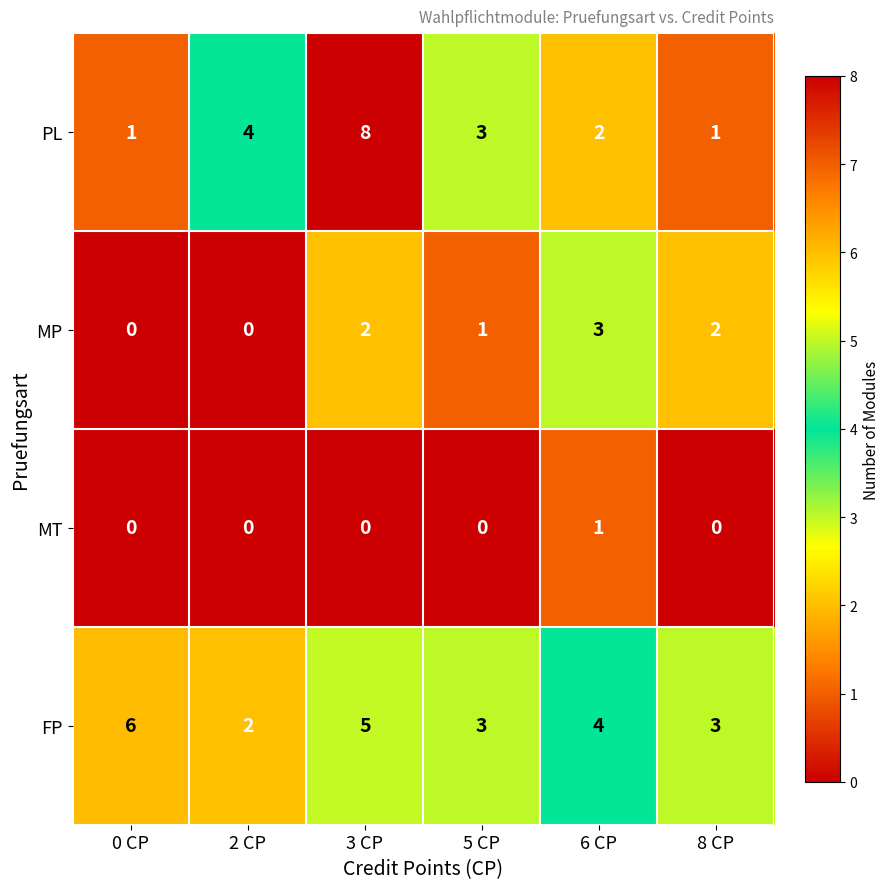

List the series in order of their overall mean, lowest first.

MT, MP, PL, FP